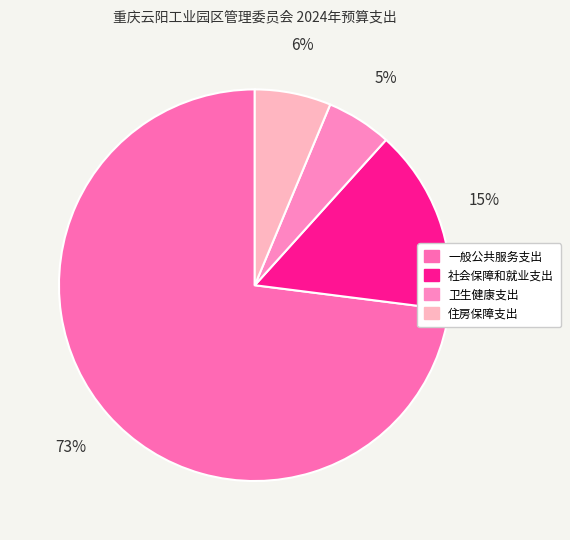

Count the number of slices in the pie.

4